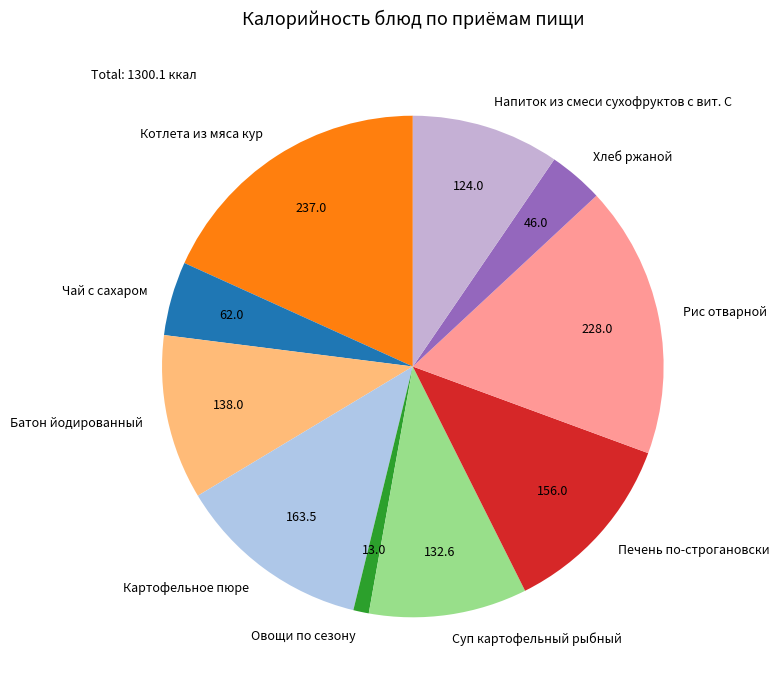

Between Суп картофельный рыбный and Хлеб ржаной, which is larger?

Суп картофельный рыбный